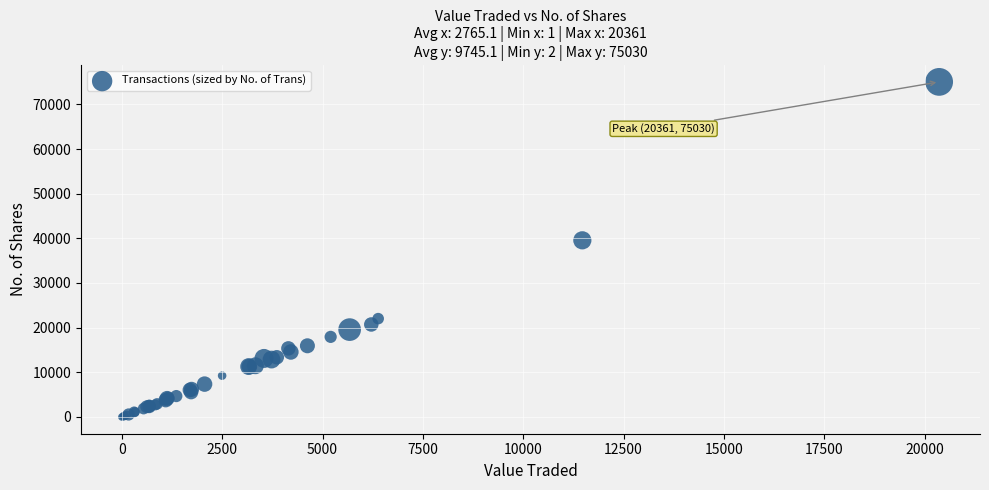

What Y value in the scatter plot is closest to 37516?

39556